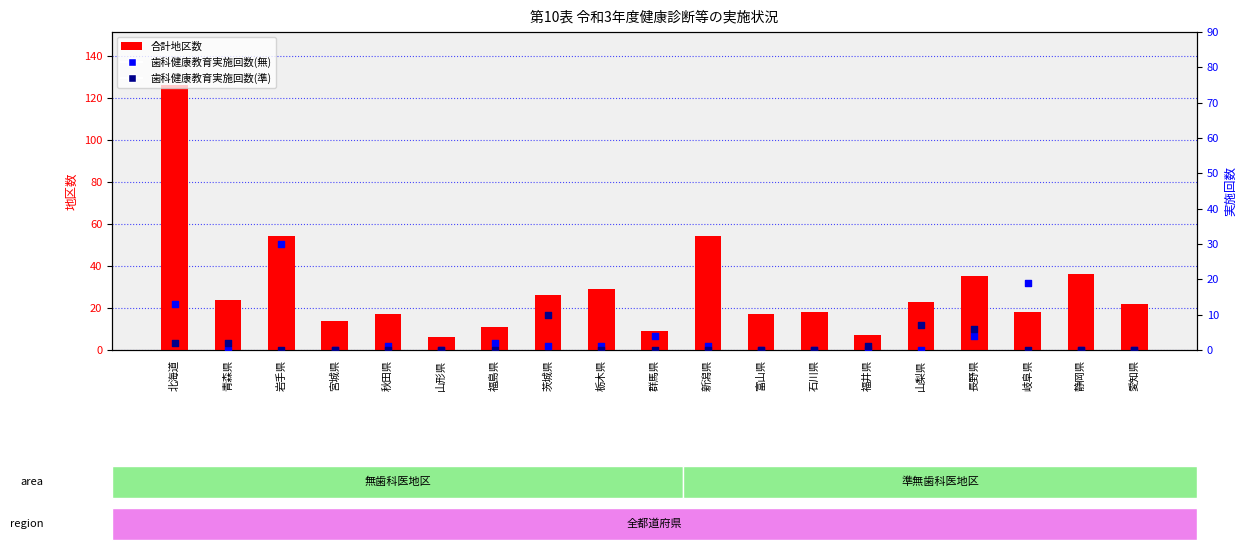

Which series reaches the minimum Y coordinate?

歯科健康教育実施回数(無)